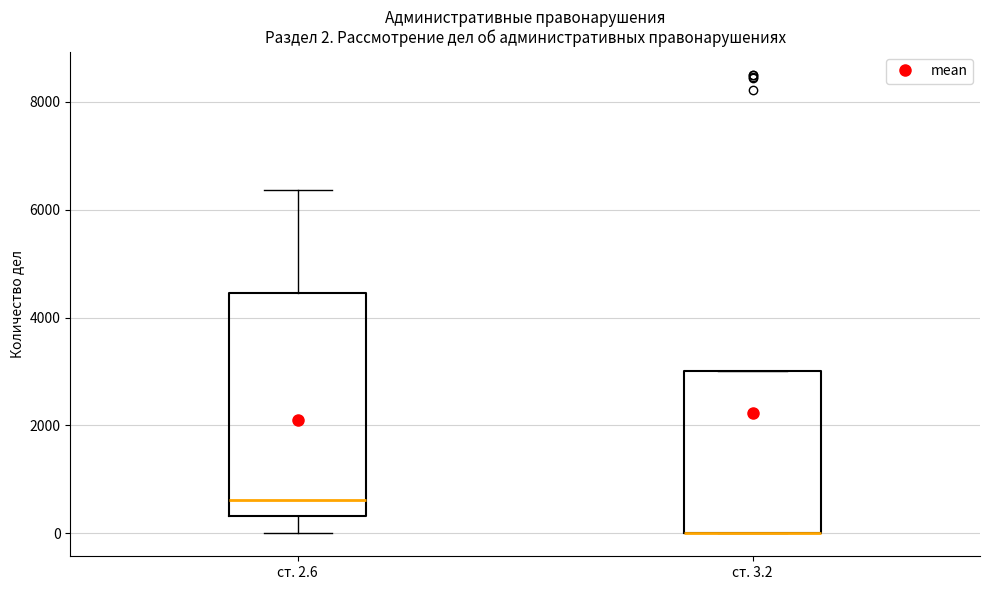

Which box is the tallest, from its lower edge to its upper edge?

ст. 2.6